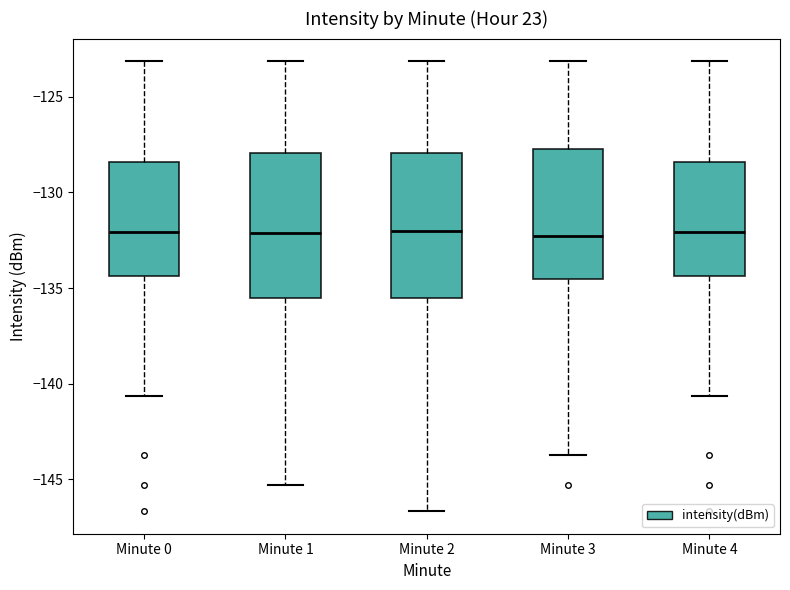

Where does the median line of the box for Minute 4 sit on the y-axis? The values are not printed on the chart, so give them approximately, as read against the axis.

-132.0